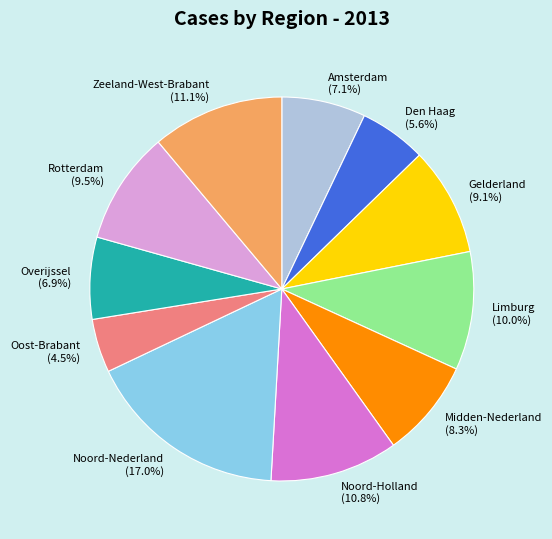

Which category has the smallest portion of the pie?

Oost-Brabant